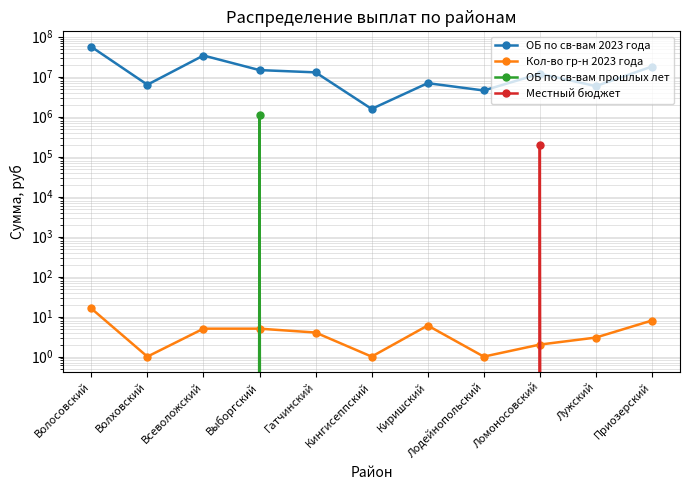

At which category does Кол-во гр-н 2023 года reach its first local valley?

Волховский